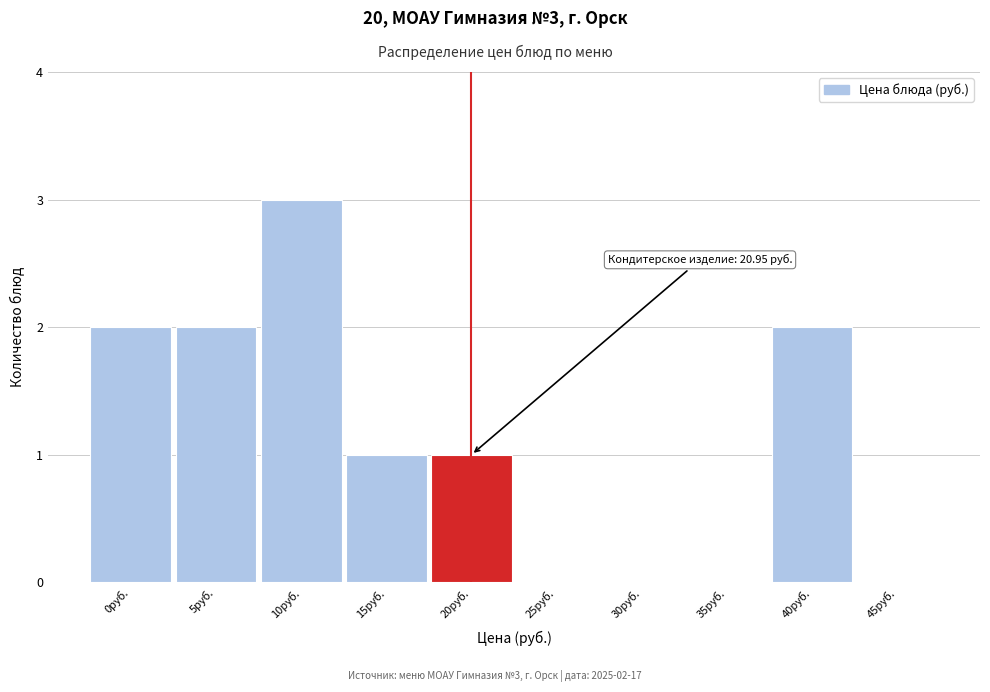

Reading left to right, extract all data points from this chart.

0руб.=2	5руб.=2	10руб.=3	15руб.=1	20руб.=1	25руб.=0	30руб.=0	35руб.=0	40руб.=2	45руб.=0